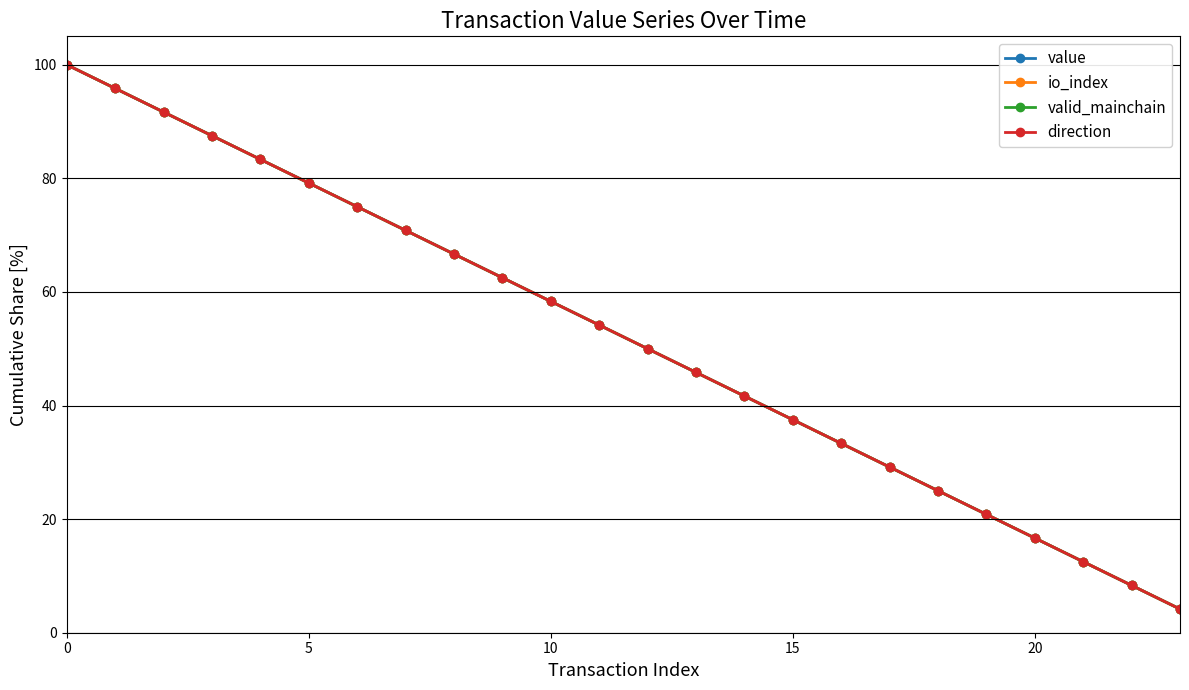

At how many categories does at least one series exceed 59?

10